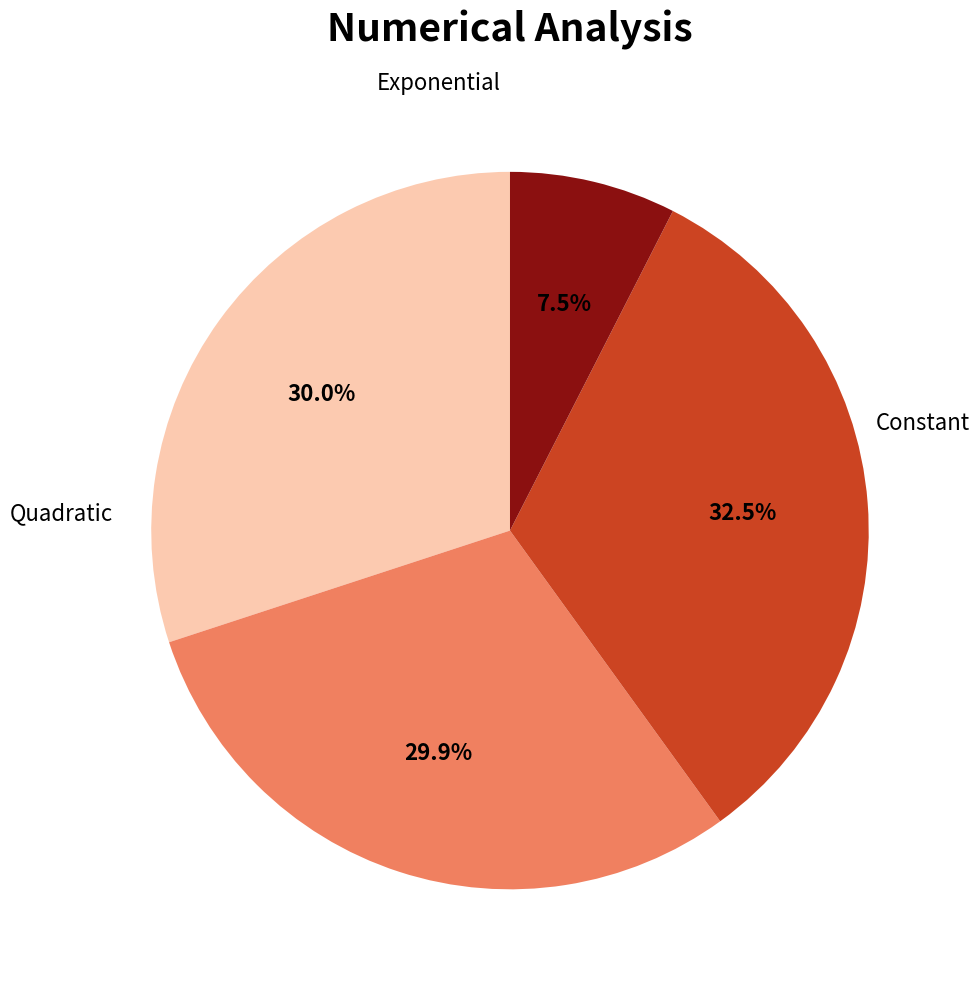

Is there a majority slice in this chart?

No